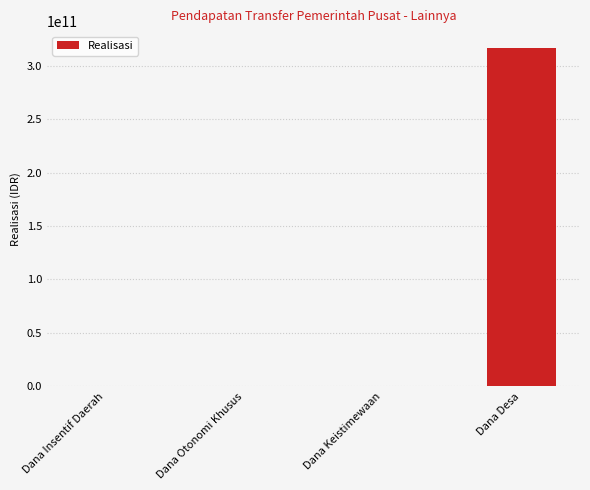

The value at Dana Desa is 316703996400. True or false?

True